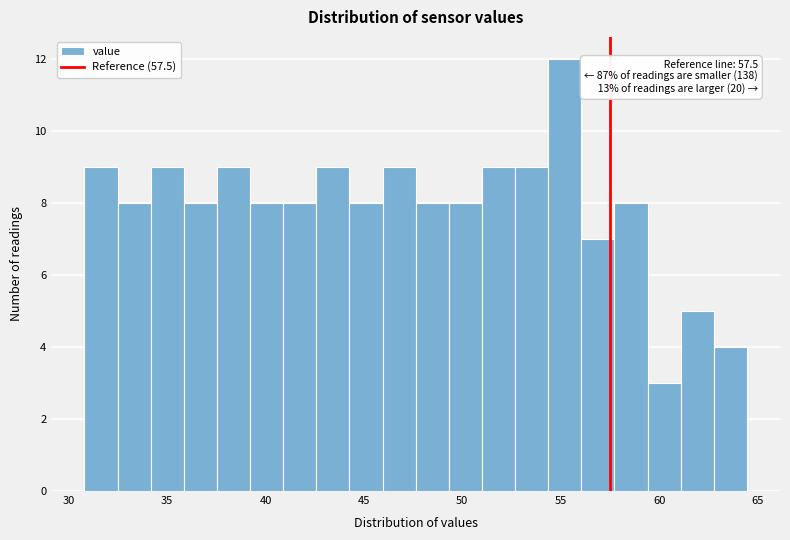

Read against the x-axis, roughly where is the centre of the tallest bar?

55.0